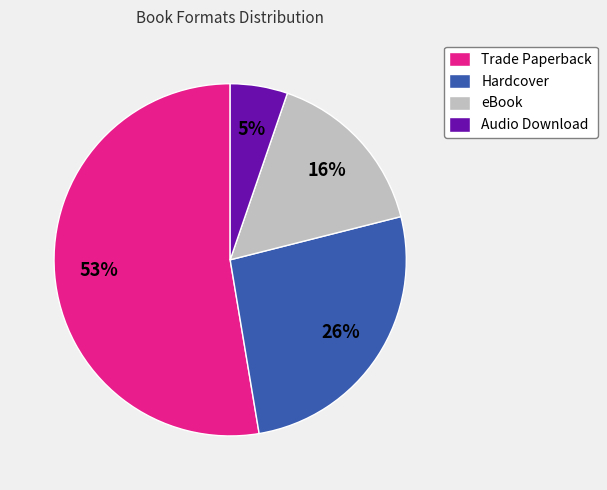

Combined, do eBook and Hardcover account for over 50%?

No